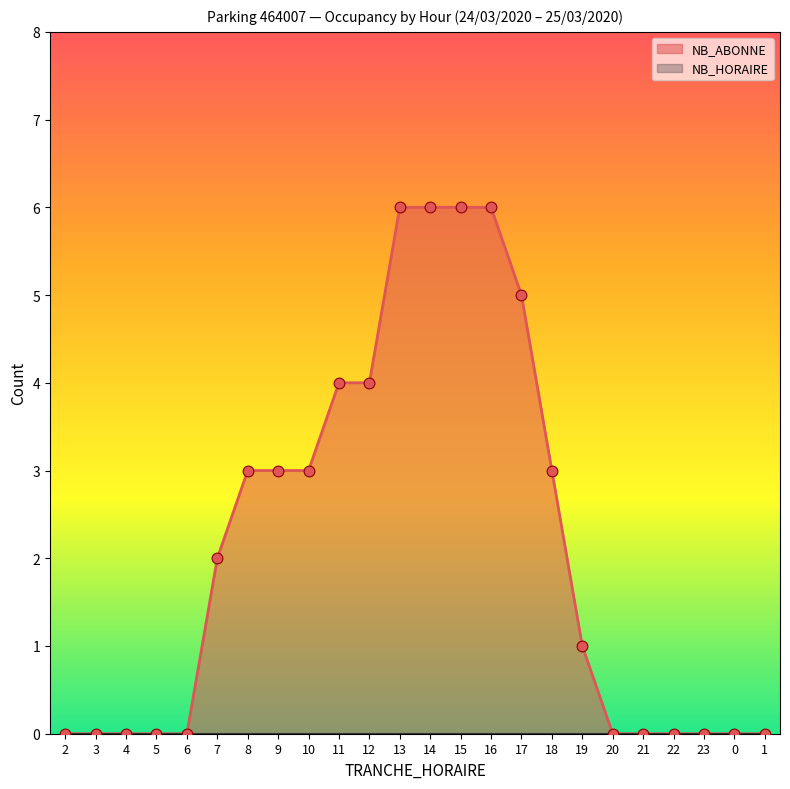

What is the change in value from 8 to 21?

-3